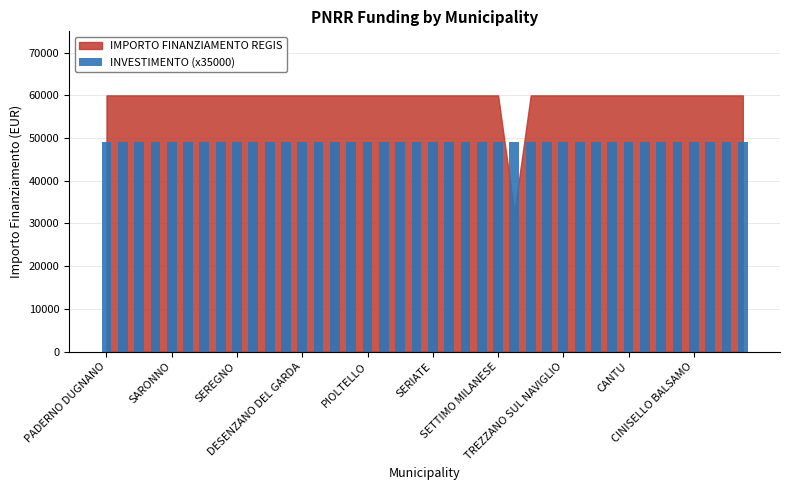

At how many categories does at least one series exceed 858?

40